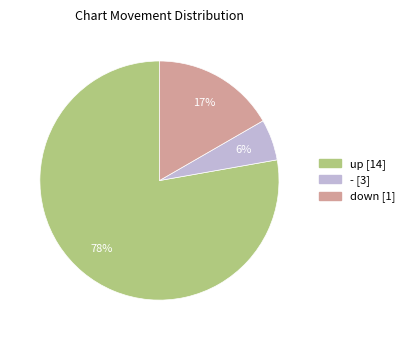

Is there a majority slice in this chart?

Yes